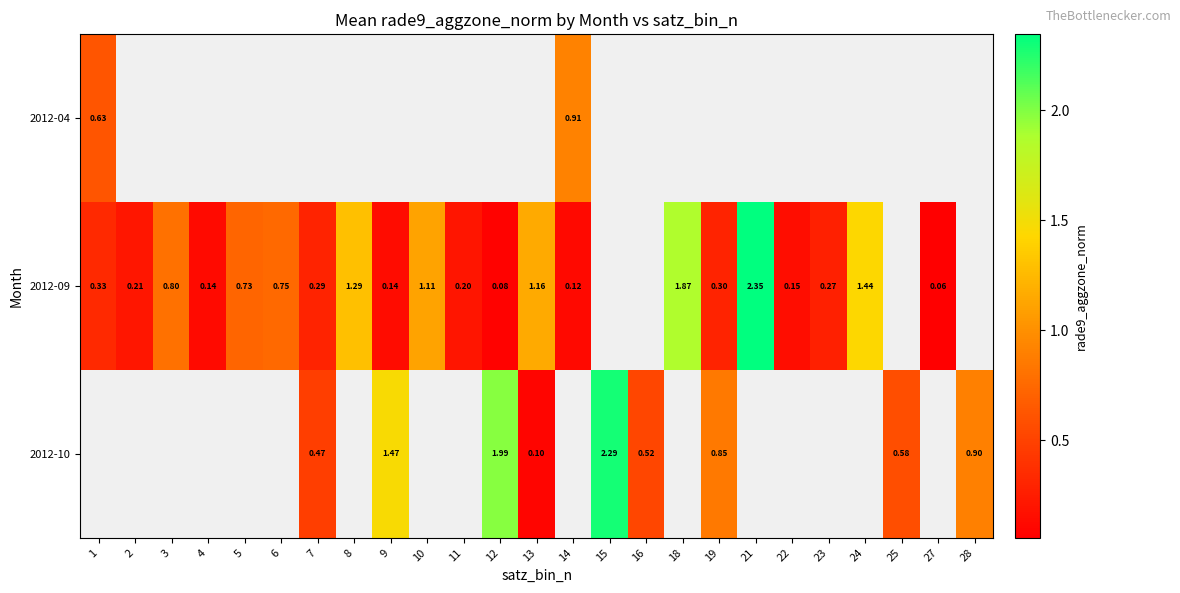

Is the value of 2012-10 at 16 greater than the value of 2012-04 at 1?

No